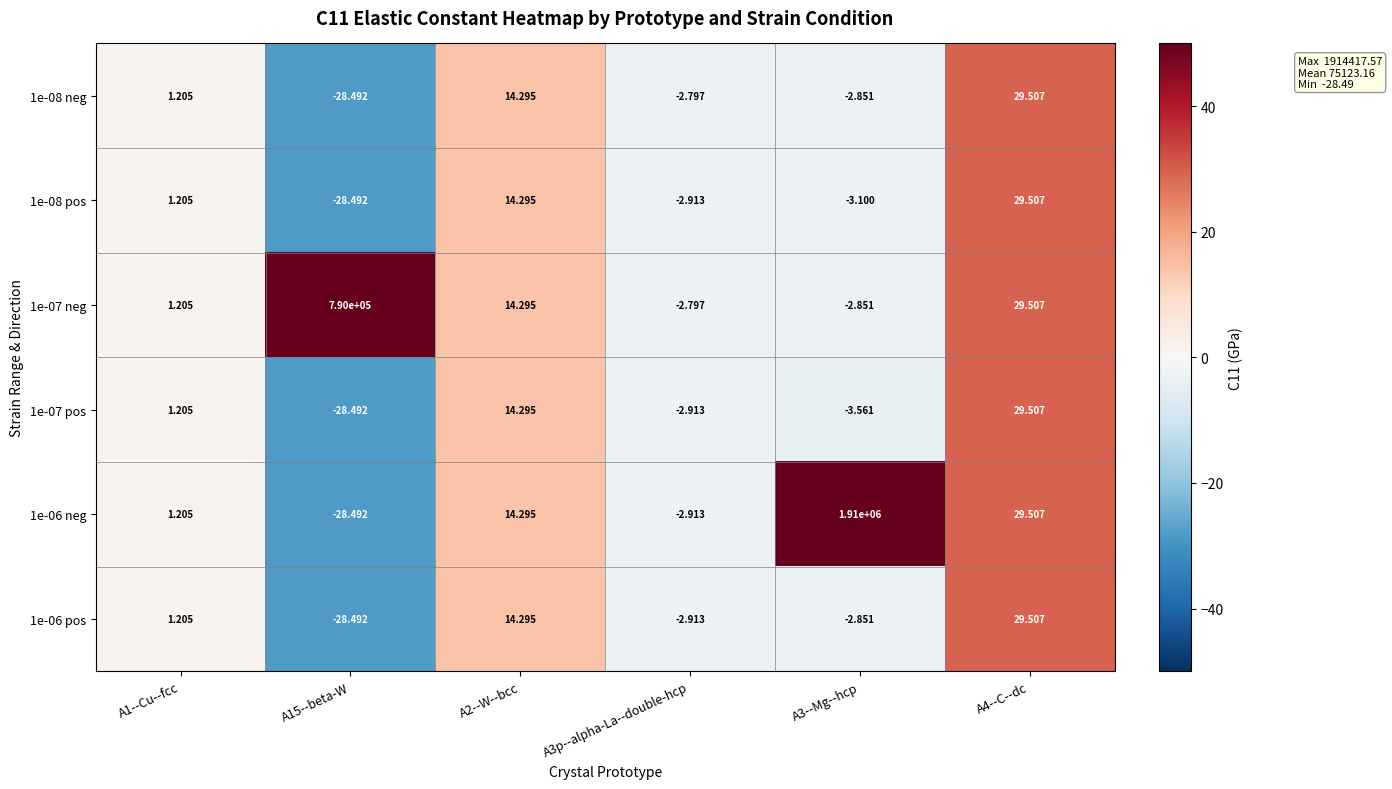

Is the value of 1e-06 pos at A4--C--dc greater than the value of 1e-06 neg at A1--Cu--fcc?

Yes